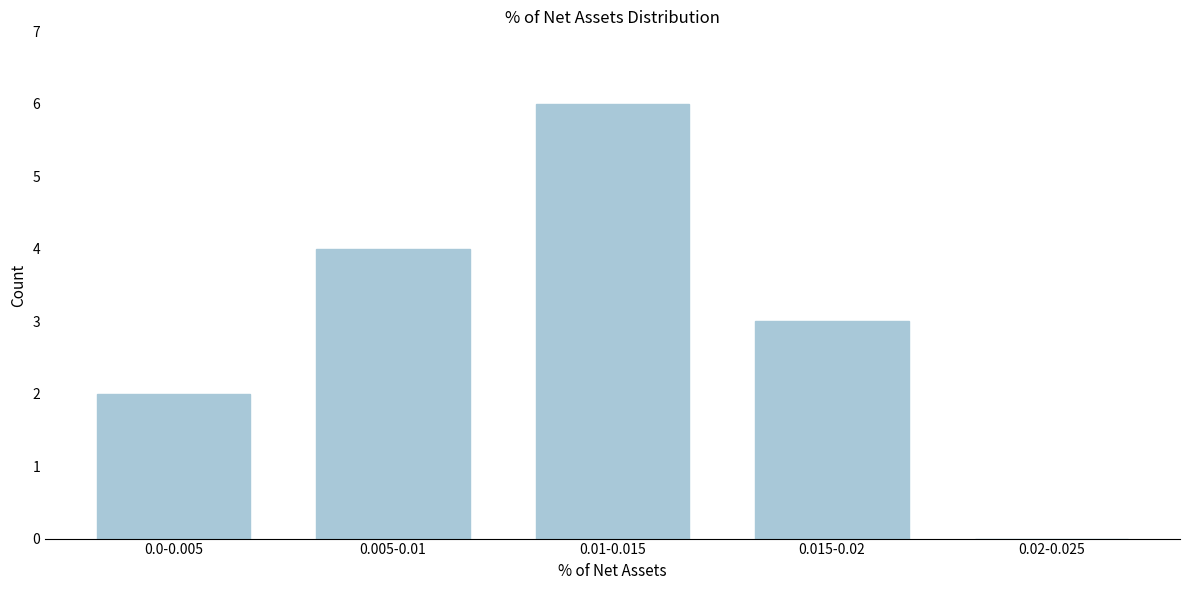

Reading right to left, extract all data points from this chart.

0.02-0.025=0	0.015-0.02=3	0.01-0.015=6	0.005-0.01=4	0.0-0.005=2